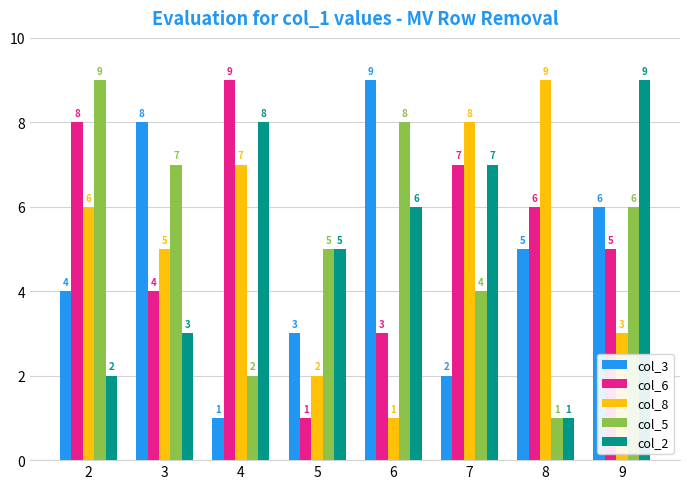

What is the approximate value of col_8 at 5?

2